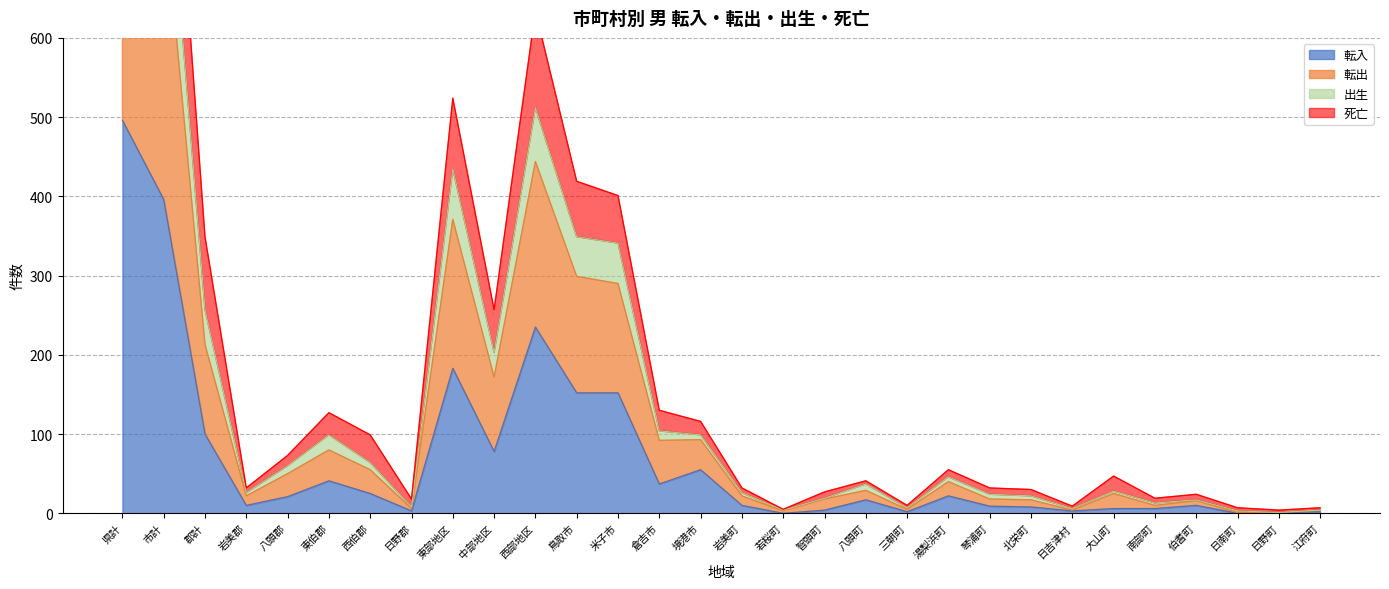

What are all the series names shown in the legend?

転入, 転出, 出生, 死亡